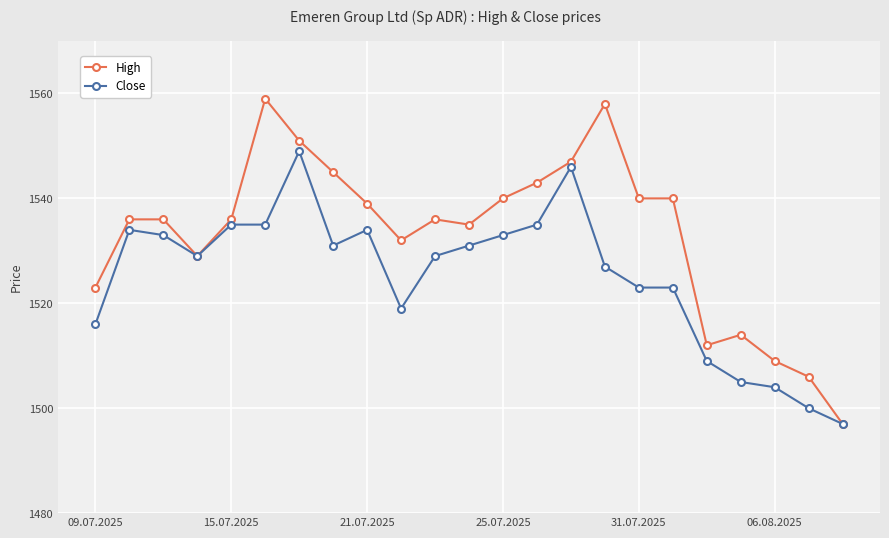

Does the chart have visible grid lines?

Yes